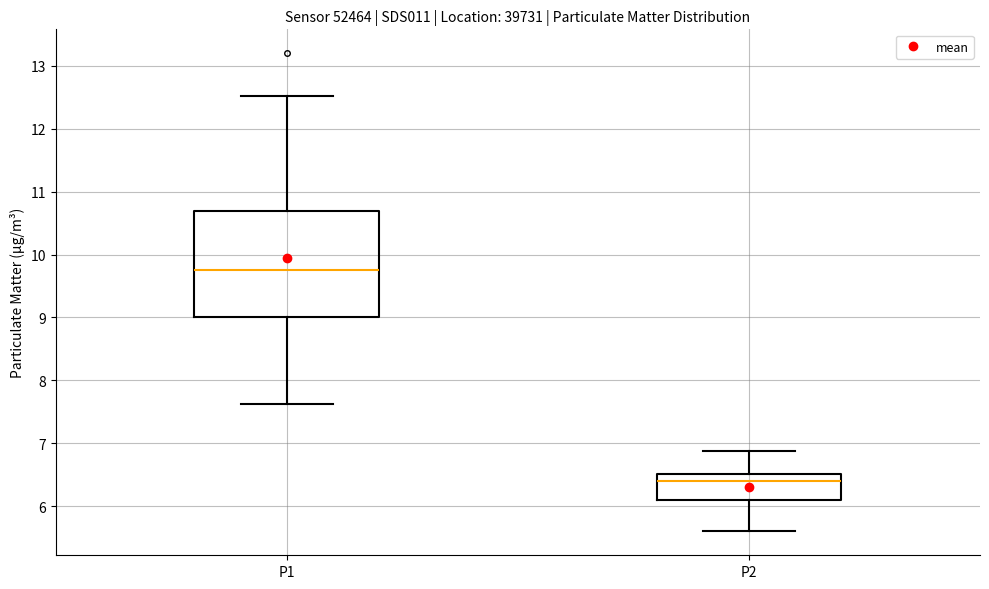

Which box has the highest median line?

P1